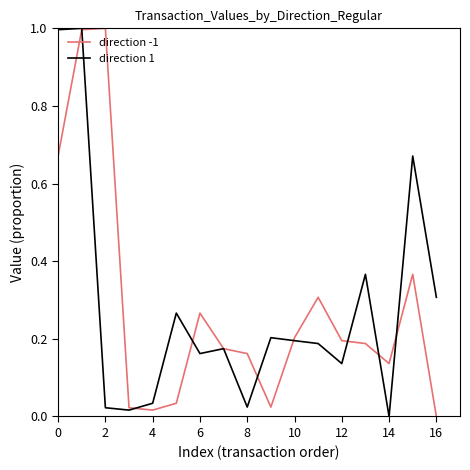

What is the greatest value displayed?

1.0